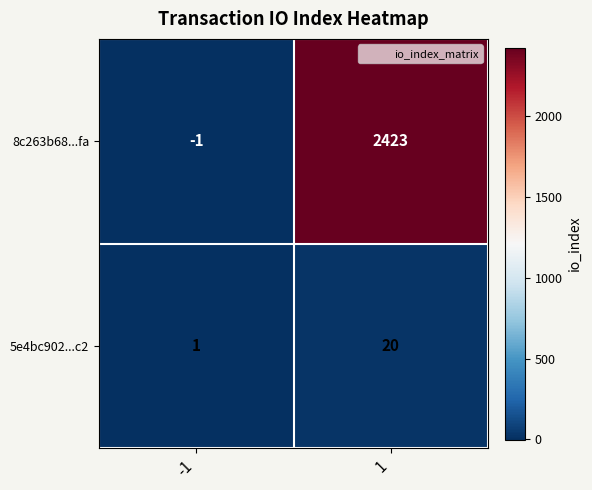

Which series has the largest total across all categories?

8c263b68...fa